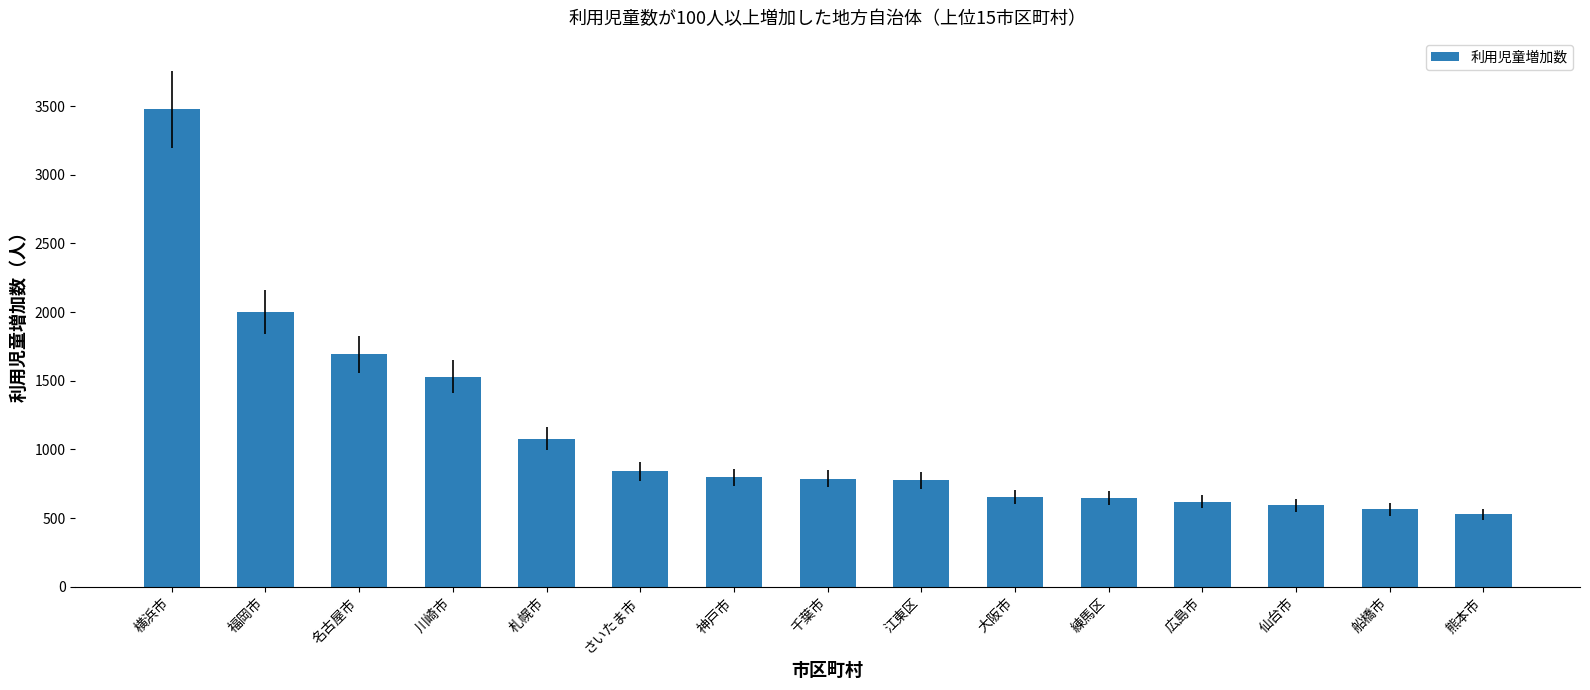

Read the value at 名古屋市, to the nearest 10.

1690